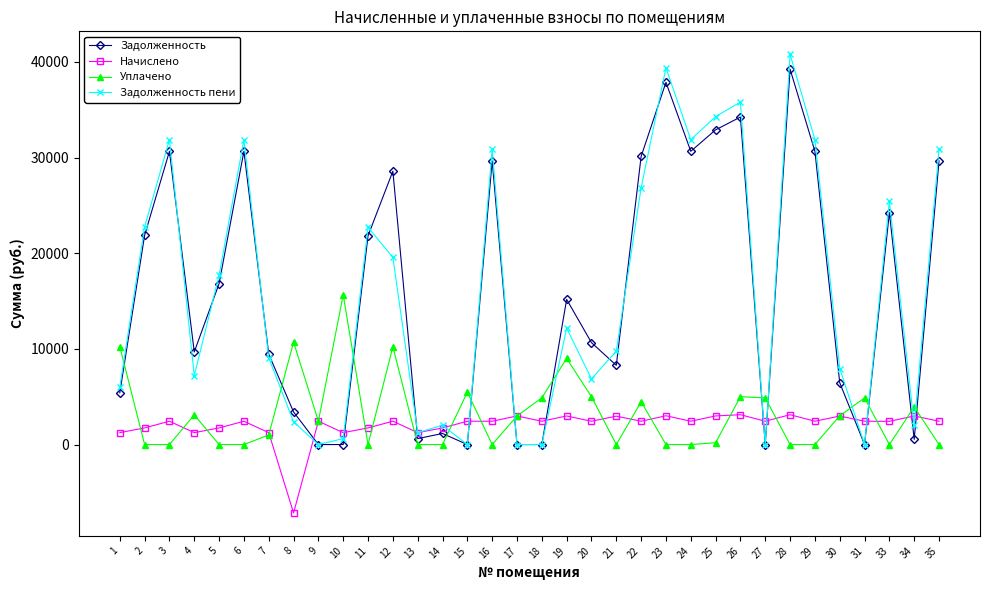

How many intersections are there between Задолженность and Начислено?

12